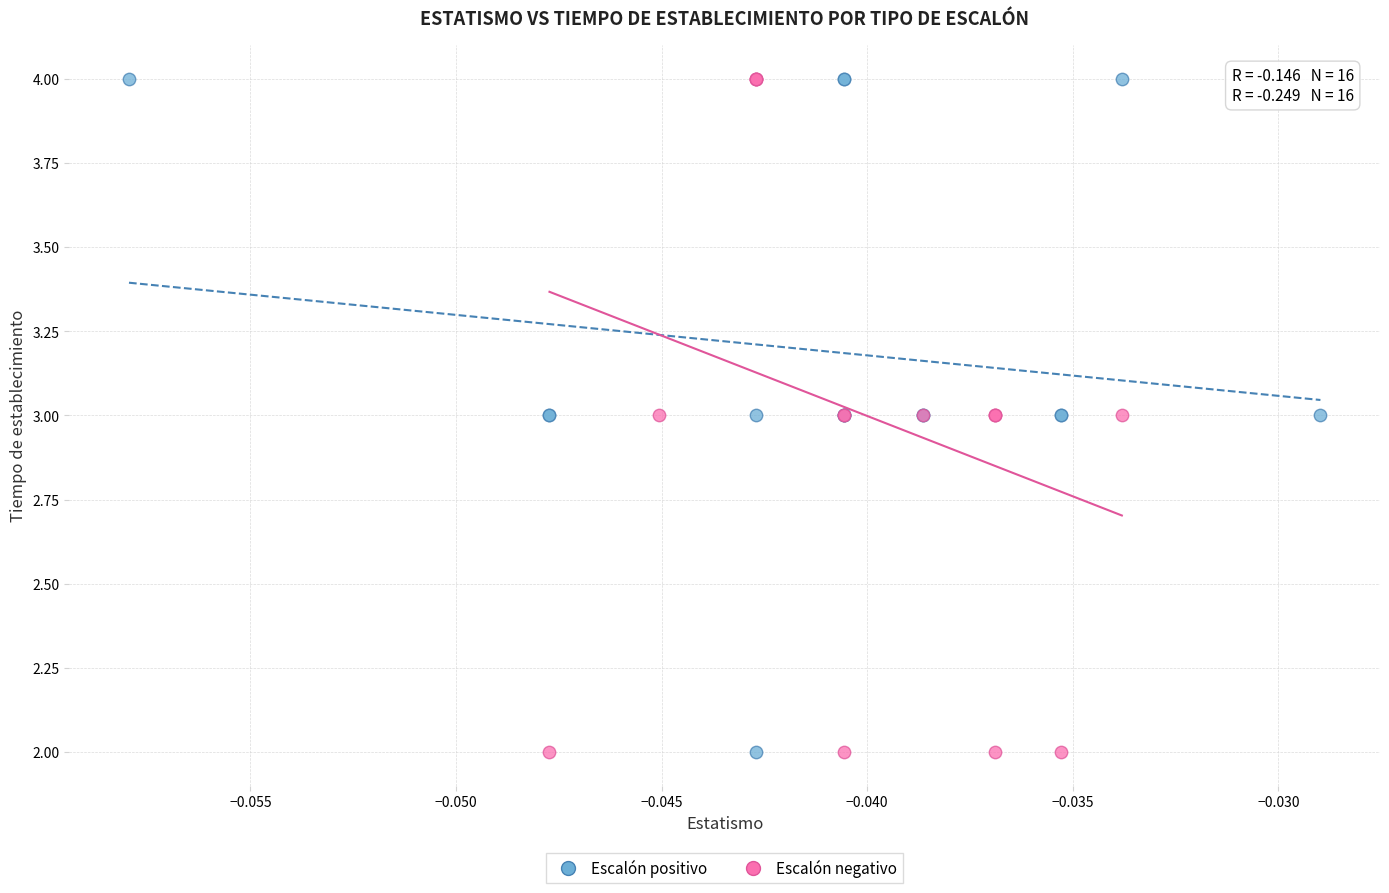

What are all the series names shown in the legend?

Escalón positivo, Escalón negativo